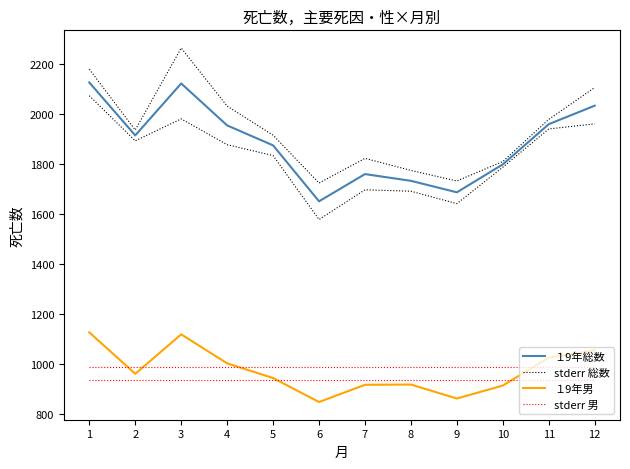

True or false: stderr 総数 and １9年男 cross at least once.

False